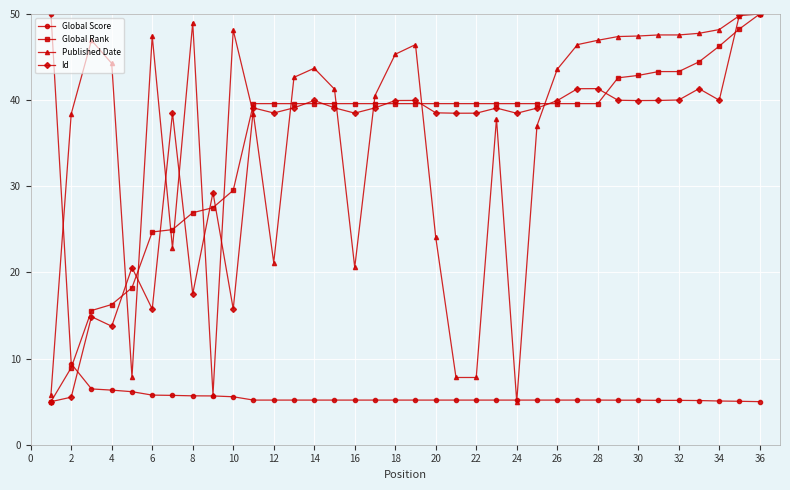

What is the maximum value shown in the chart?

50.0